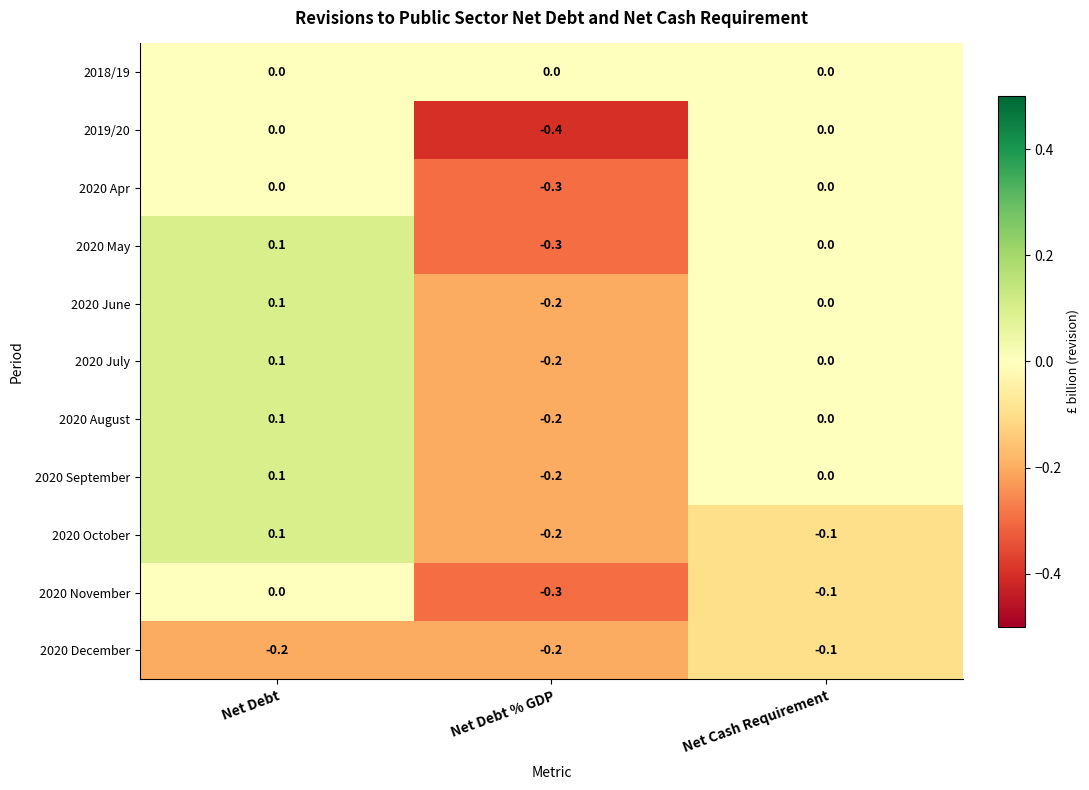

What is the difference between the maximum and minimum values in the 2020 May series?

0.4